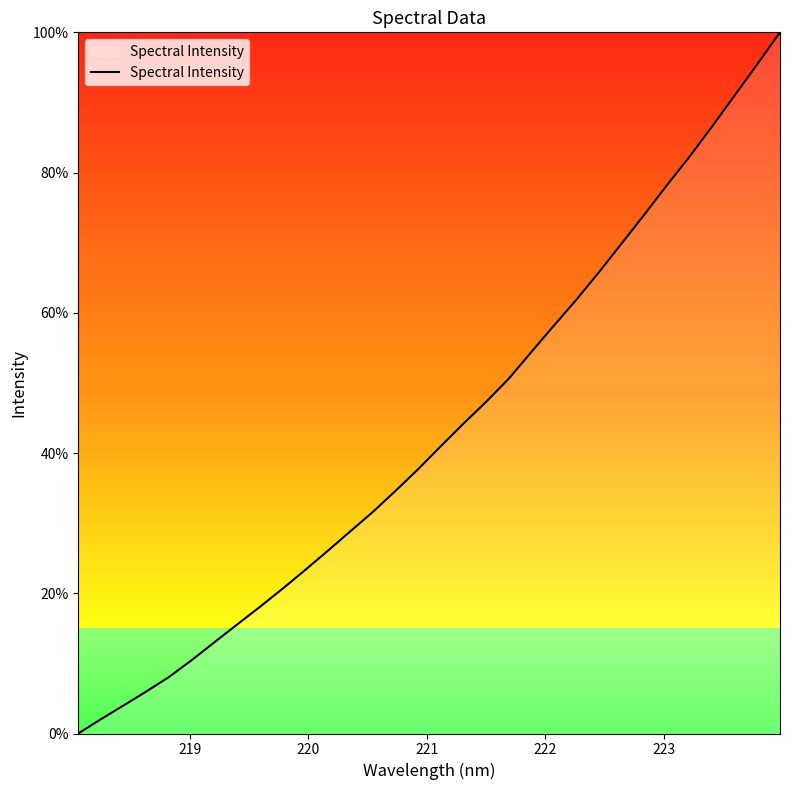

True or false: the data has more than 0 interior local peaks.

False